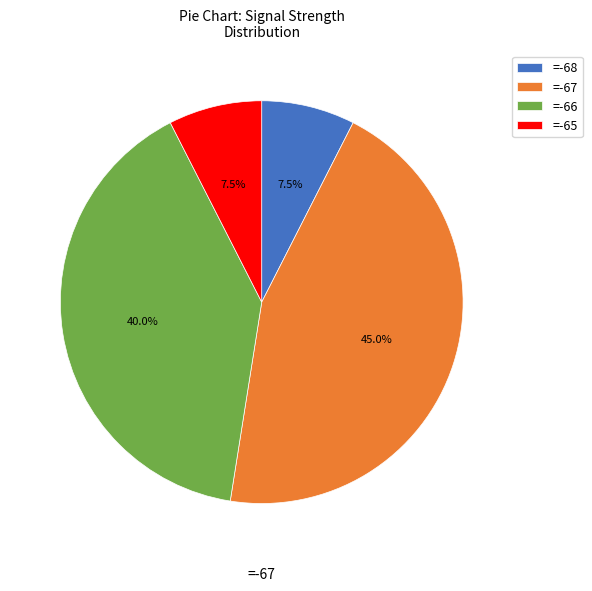

Is there any slice that represents more than half of the pie?

No